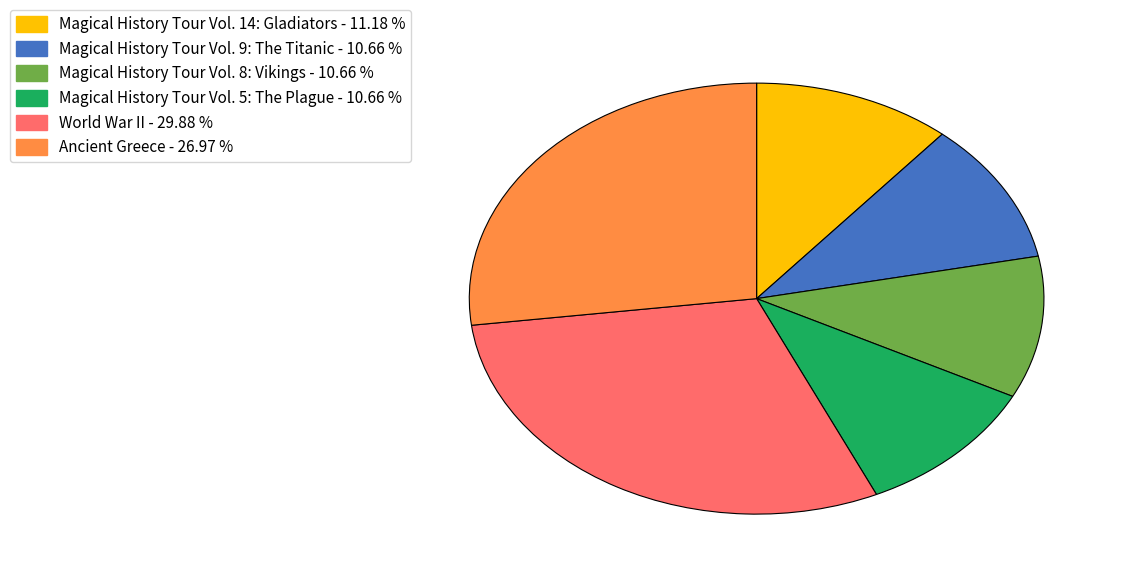

Is there a majority slice in this chart?

No